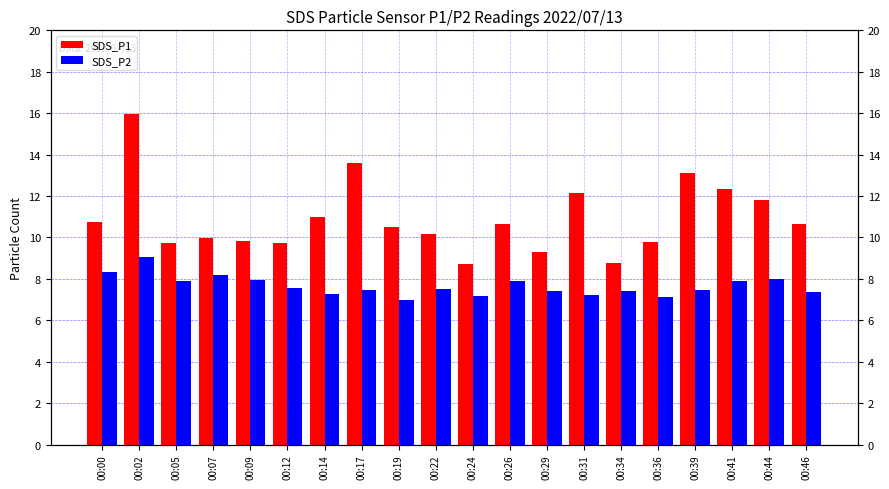

Count the number of categories in the chart.

20